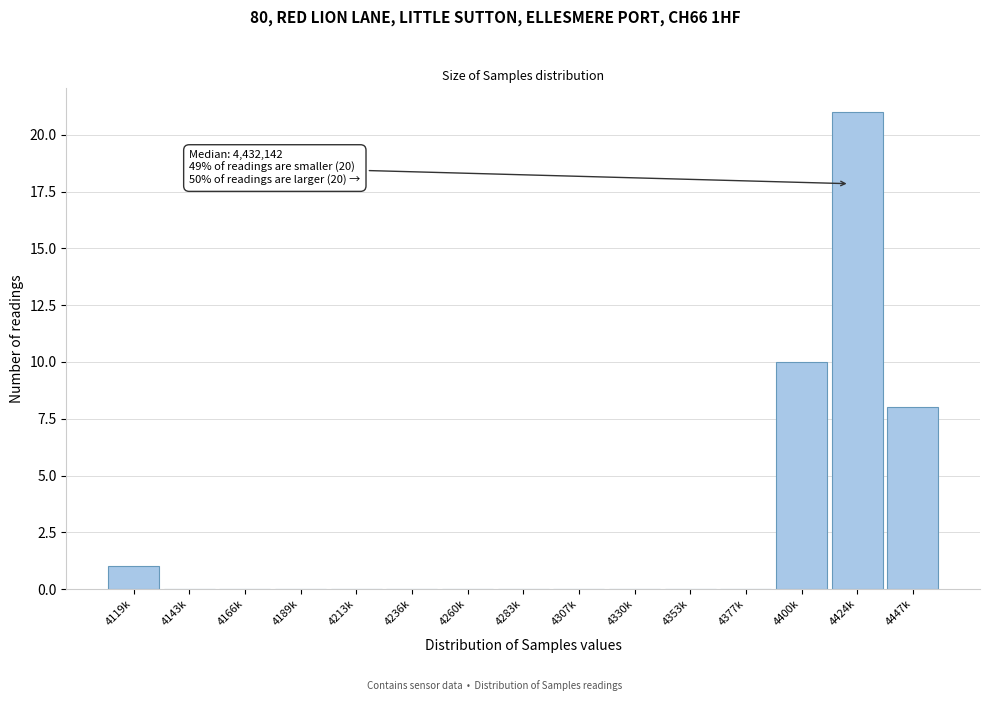

Reading right to left, transcribe all the data shown in this chart.

4447k=8	4424k=21	4400k=10	4377k=0	4353k=0	4330k=0	4307k=0	4283k=0	4260k=0	4236k=0	4213k=0	4189k=0	4166k=0	4143k=0	4119k=1